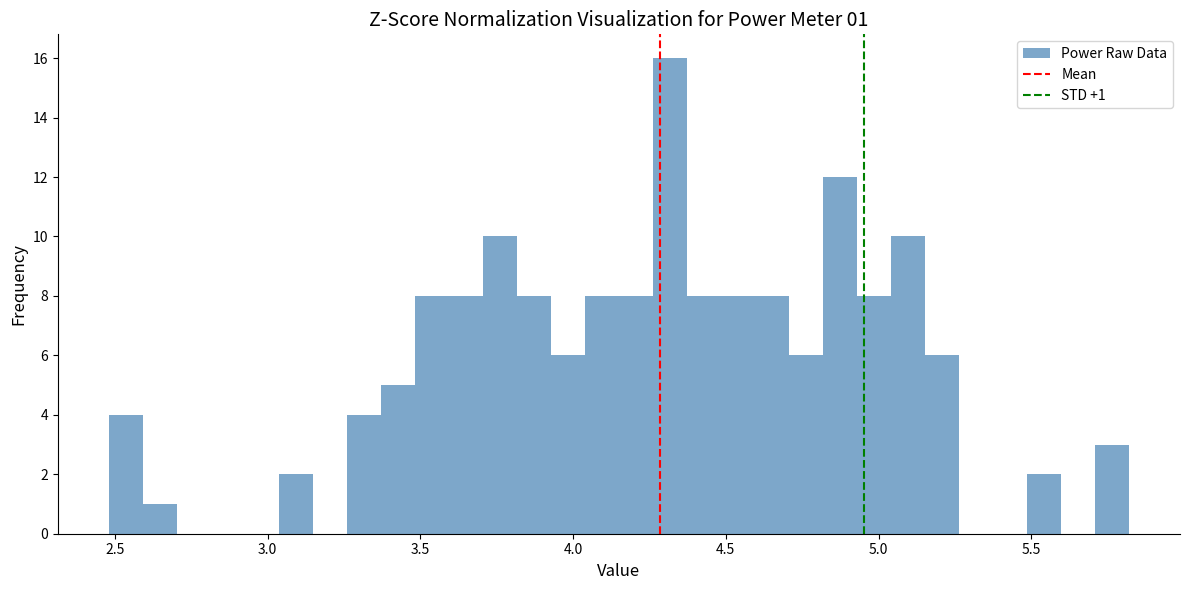

Read against the x-axis, roughly where is the centre of the tallest bar?

4.30